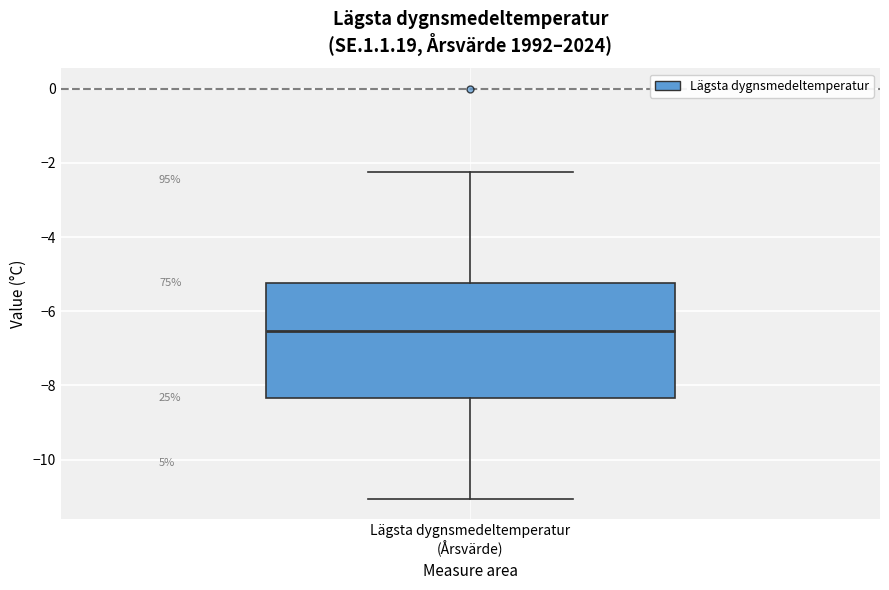

Transcribe this box plot: give where the median line is, the range the box spans, and where the two whiskers end, as read against the y-axis. The values are not printed on the chart, so give them approximately, as read against the axis.

median -6.6, box -8.4 to -5.2, whiskers -11.0 to -2.2